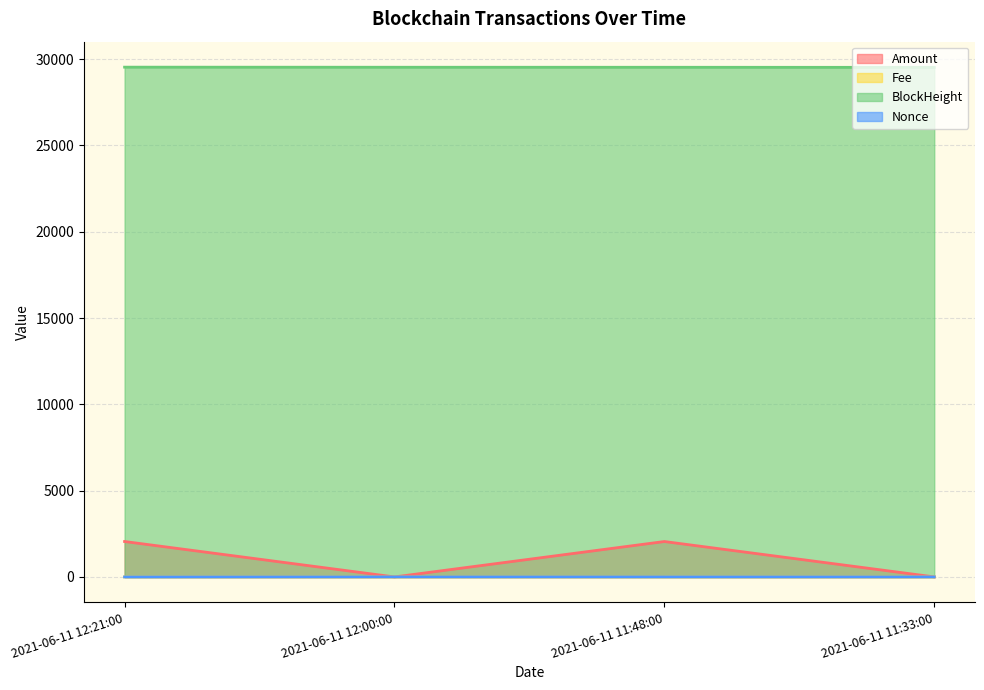

Rank the categories by Amount value from lowest to highest.

2021-06-11 12:00:00, 2021-06-11 11:33:00, 2021-06-11 11:48:00, 2021-06-11 12:21:00